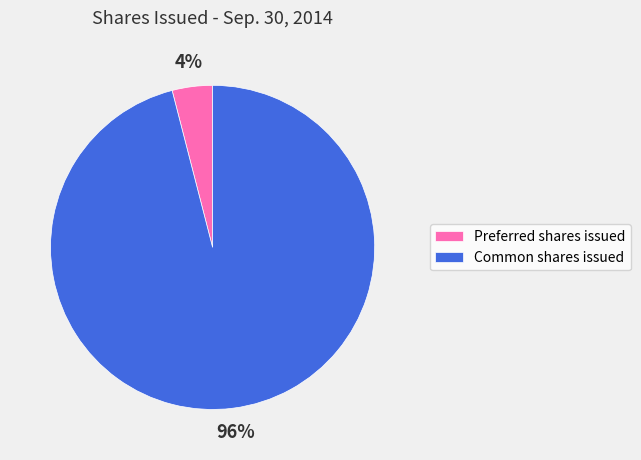

Is there a majority slice in this chart?

Yes